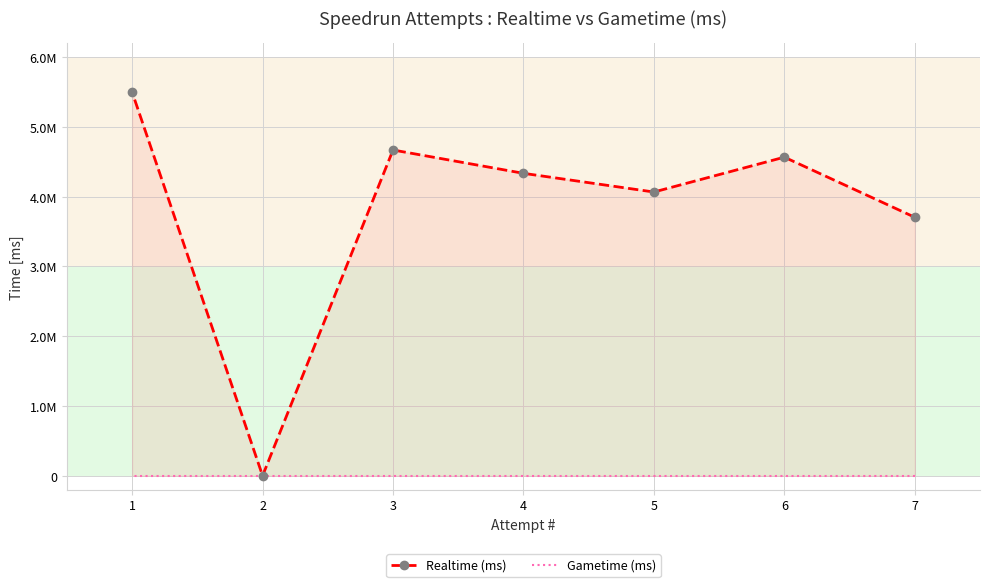

Reading right to left, extract all data points from this chart.

Realtime (ms): 1=5497262	2=0	3=4668629	4=4334230	5=4066193	6=4565835	7=3704330
Gametime (ms): 1=0	2=0	3=0	4=0	5=0	6=0	7=0